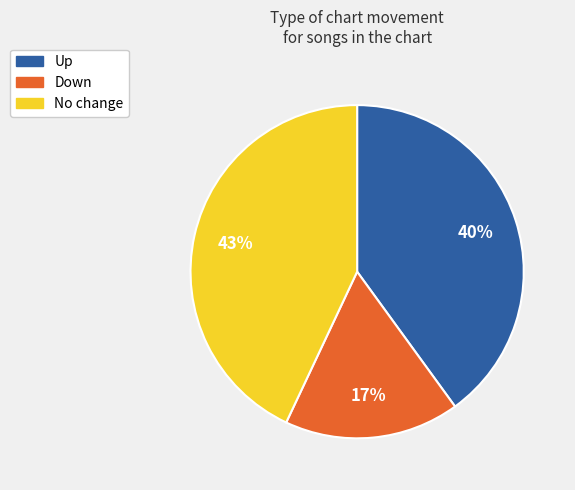

Which category has the smallest portion of the pie?

Down